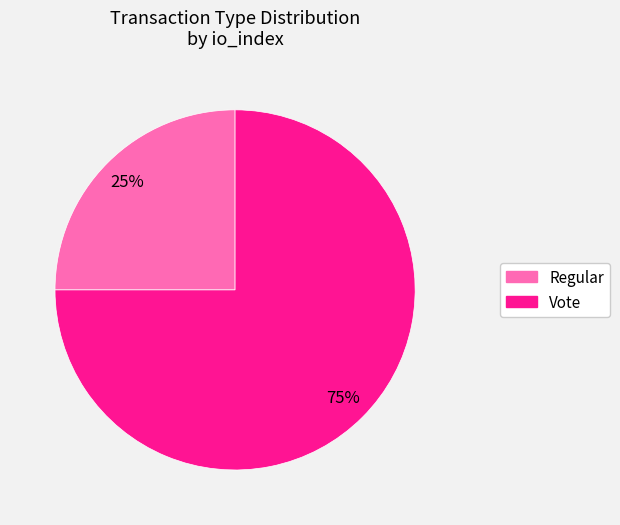

Count the number of slices in the pie.

2